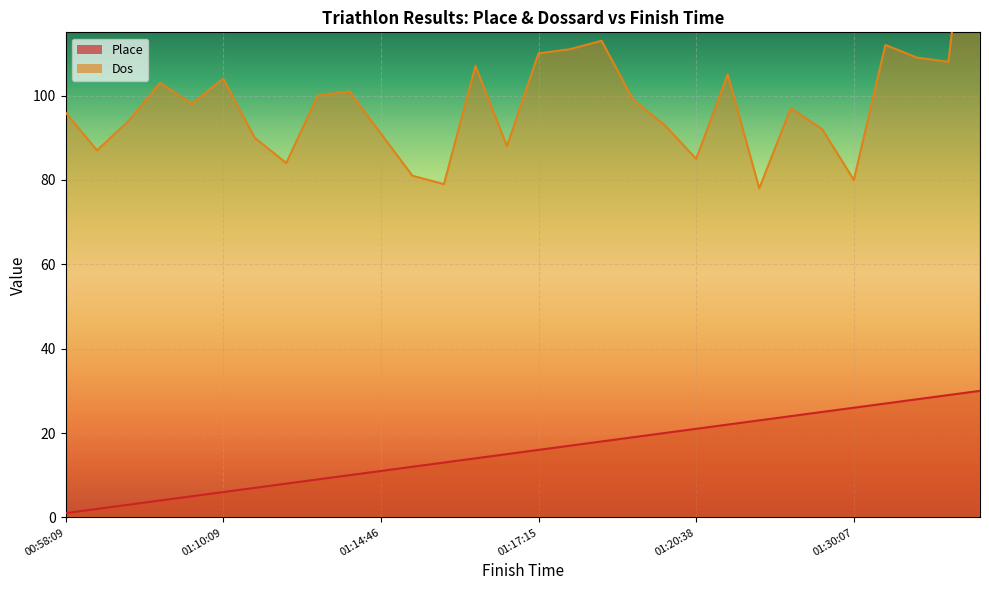

What is the sum of the Dos values at 01:20:13 and 01:36:07?

208